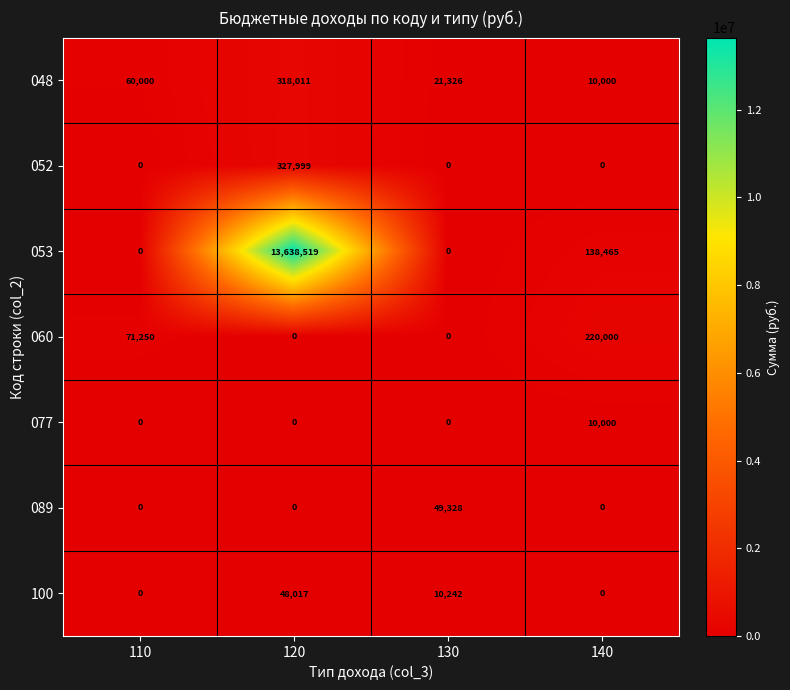

What is the average value of the 089 series?

12332